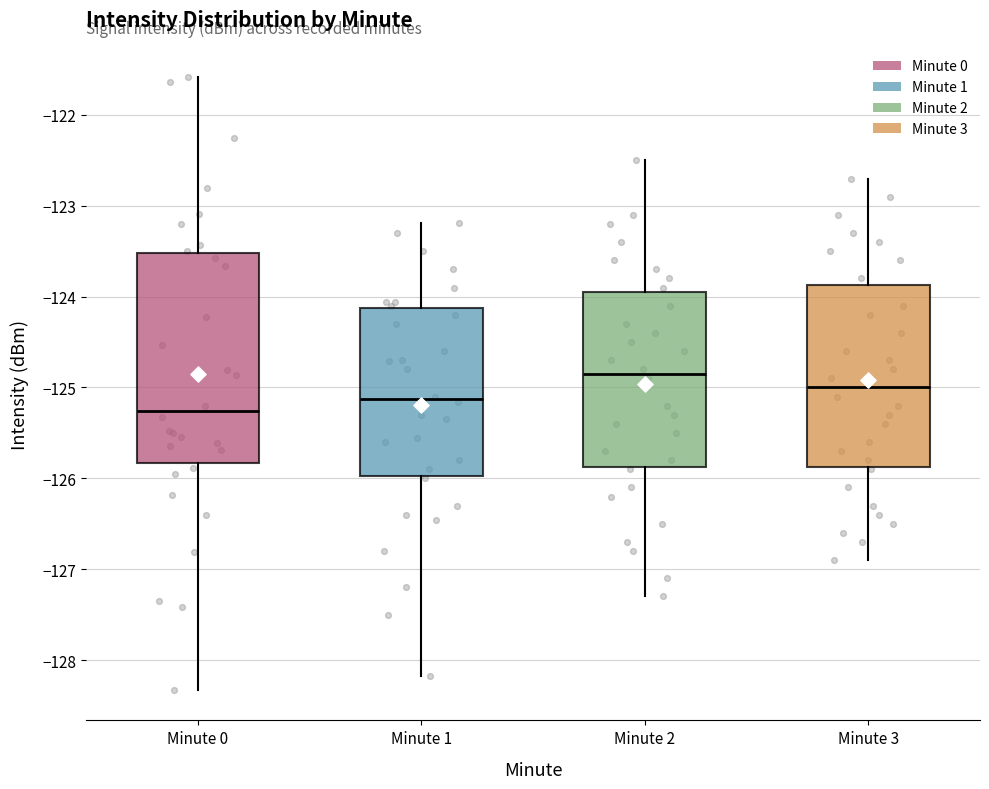

Which box is the tallest, from its lower edge to its upper edge?

Minute 0